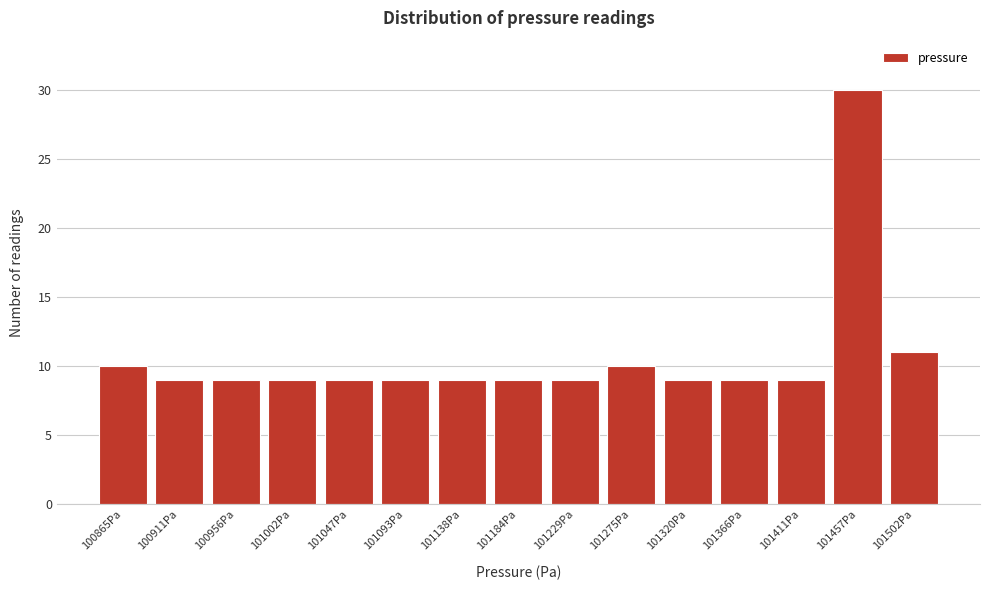

Reading right to left, transcribe all the data shown in this chart.

101502Pa=11	101457Pa=30	101411Pa=9	101366Pa=9	101320Pa=9	101275Pa=10	101229Pa=9	101184Pa=9	101138Pa=9	101093Pa=9	101047Pa=9	101002Pa=9	100956Pa=9	100911Pa=9	100865Pa=10